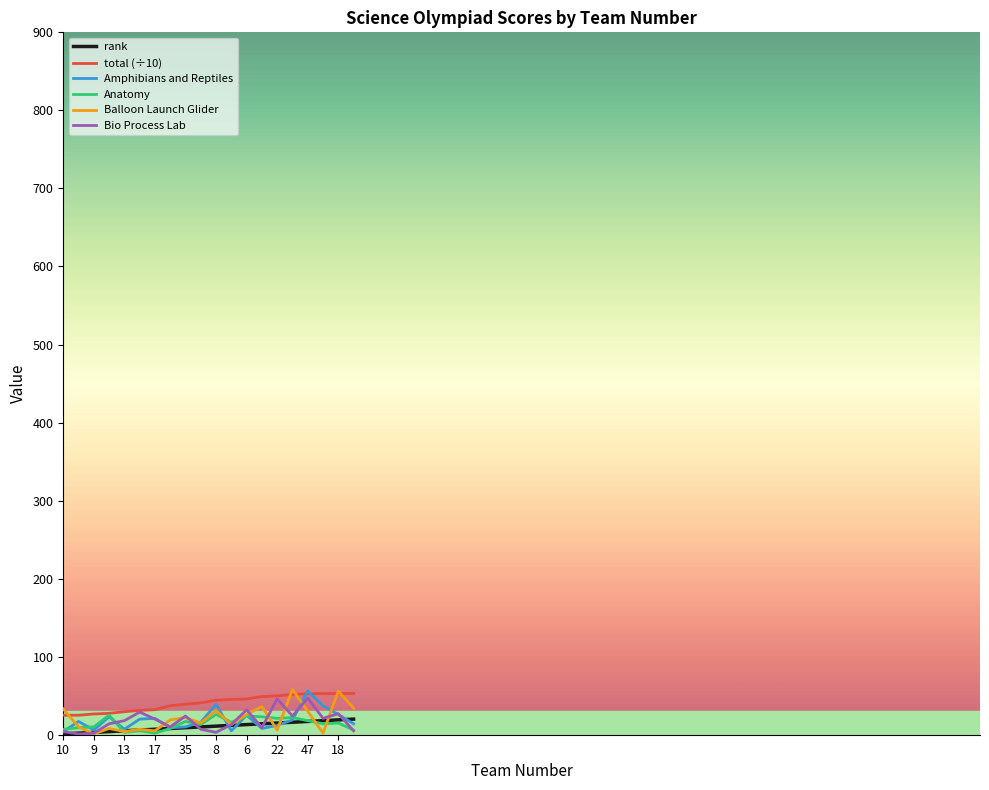

How many lines are shown in the chart?

6